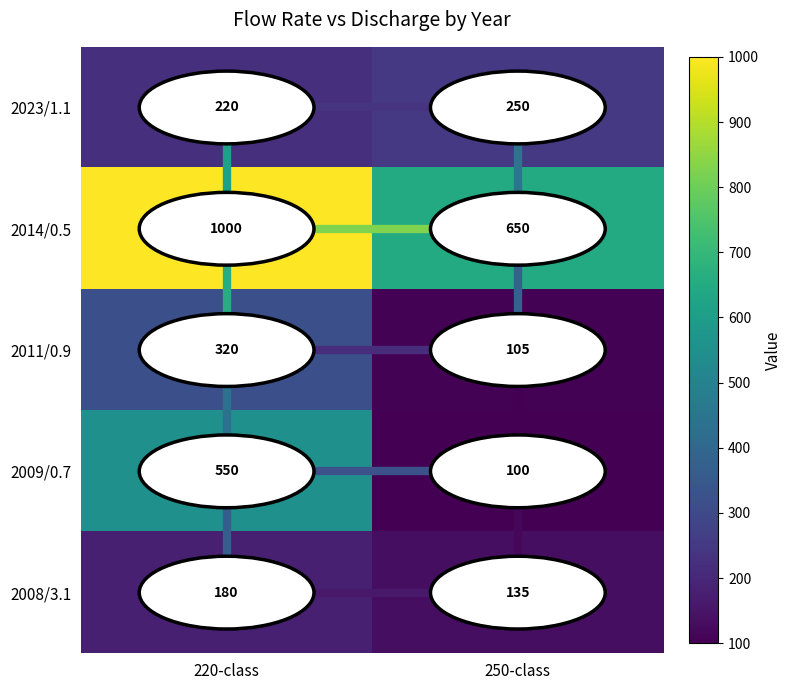

At which category is the sum across all series the highest?

220-class